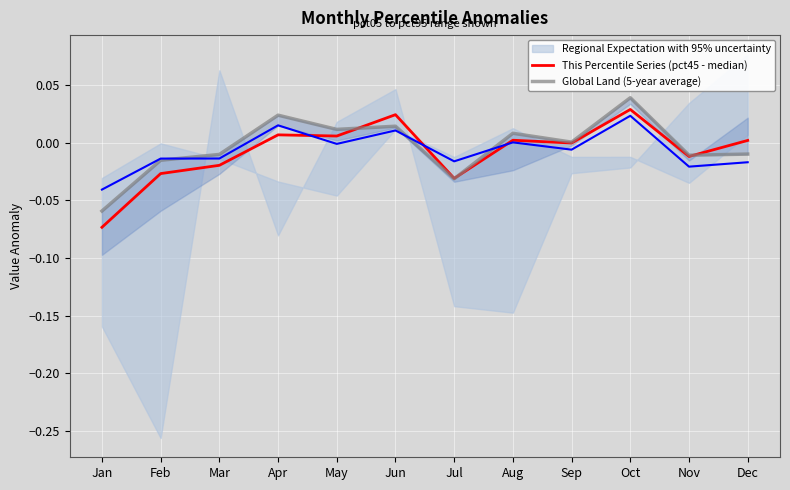

Which has a higher value, Dec or Jan?

Dec